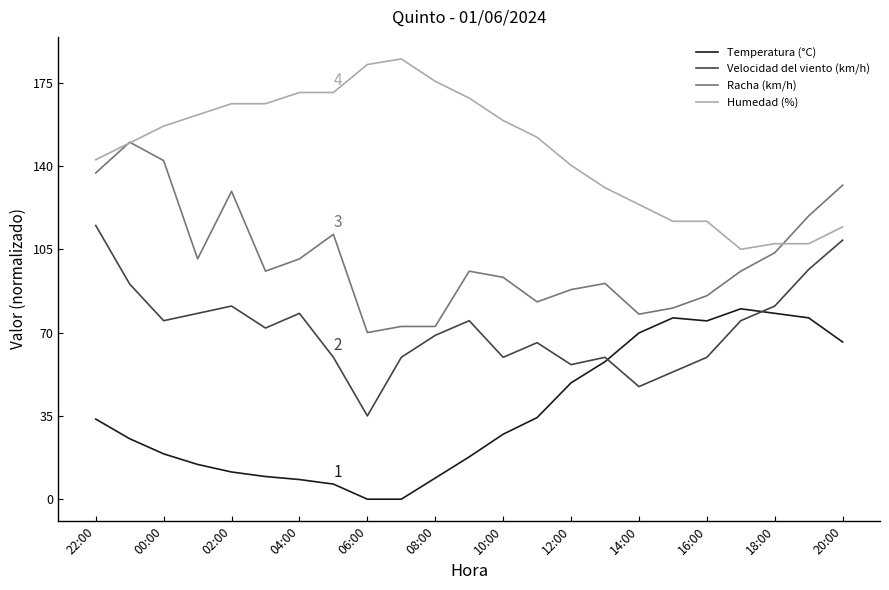

List the series in order of their overall mean, highest first.

Humedad (%), Racha (km/h), Velocidad del viento (km/h), Temperatura (°C)